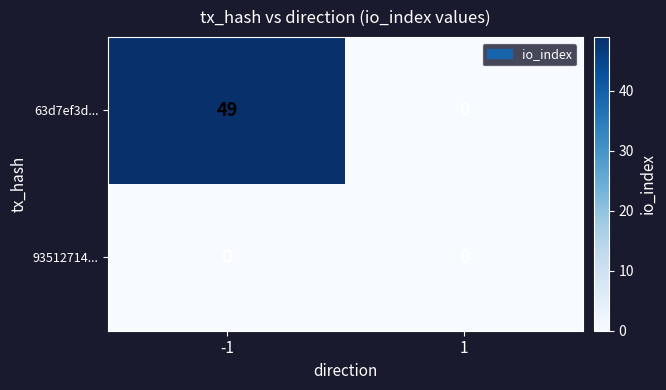

What is the difference between the highest and lowest values at -1?

49